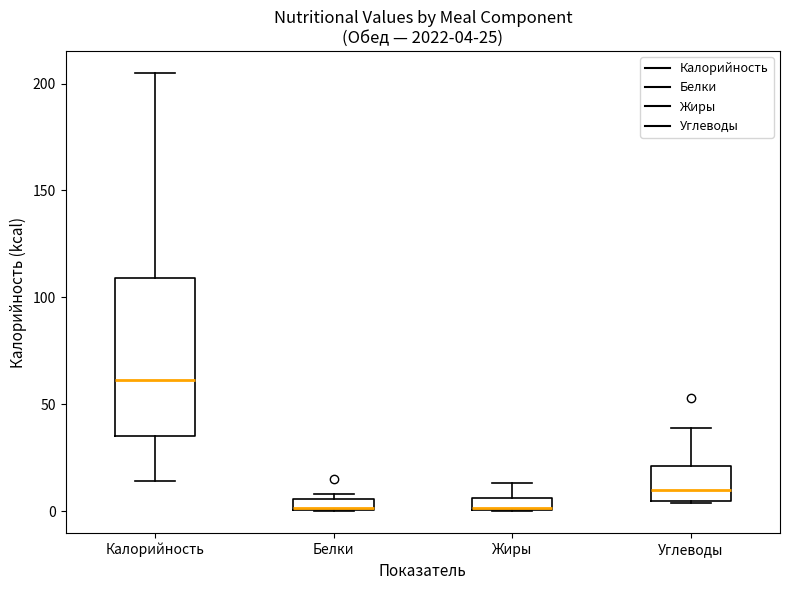

Comparing the boxes themselves (not the whiskers), which one is the tallest?

Калорийность